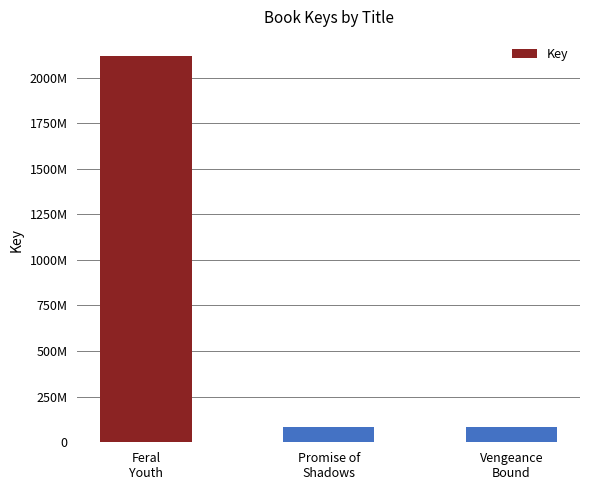

What is the change in value from Feral
Youth to Promise of
Shadows?

-2030895201